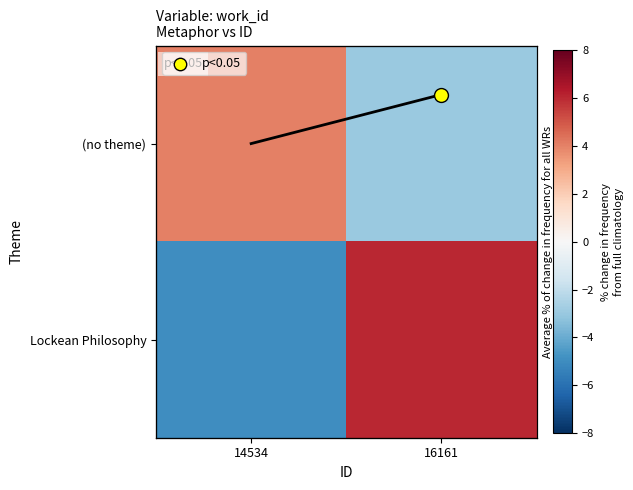

At how many categories does at least one series exceed 4?

1